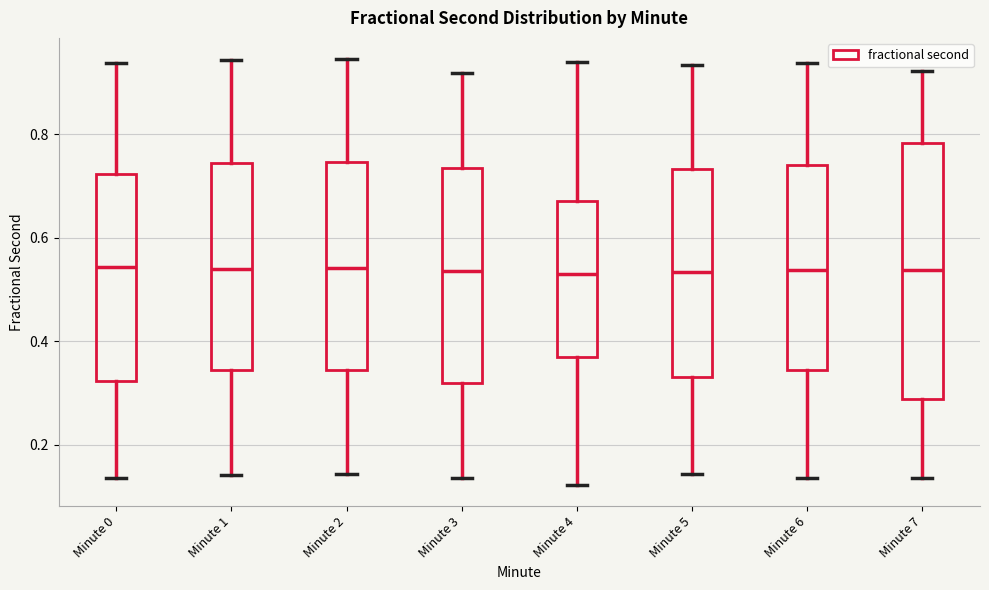

Reading left to right, transcribe this box plot: for each box, give where its median line is, the range the box spans, and where its two whiskers end, as read against the y-axis. The values are not printed on the chart, so give them approximately, as read against the axis.

Minute 0: median 0.54, box 0.32 to 0.72, whiskers 0.14 to 0.94
Minute 1: median 0.54, box 0.34 to 0.74, whiskers 0.14 to 0.94
Minute 2: median 0.54, box 0.34 to 0.74, whiskers 0.14 to 0.94
Minute 3: median 0.54, box 0.32 to 0.74, whiskers 0.14 to 0.92
Minute 4: median 0.54, box 0.38 to 0.68, whiskers 0.12 to 0.94
Minute 5: median 0.54, box 0.34 to 0.74, whiskers 0.14 to 0.94
Minute 6: median 0.54, box 0.34 to 0.74, whiskers 0.14 to 0.94
Minute 7: median 0.54, box 0.28 to 0.78, whiskers 0.14 to 0.92